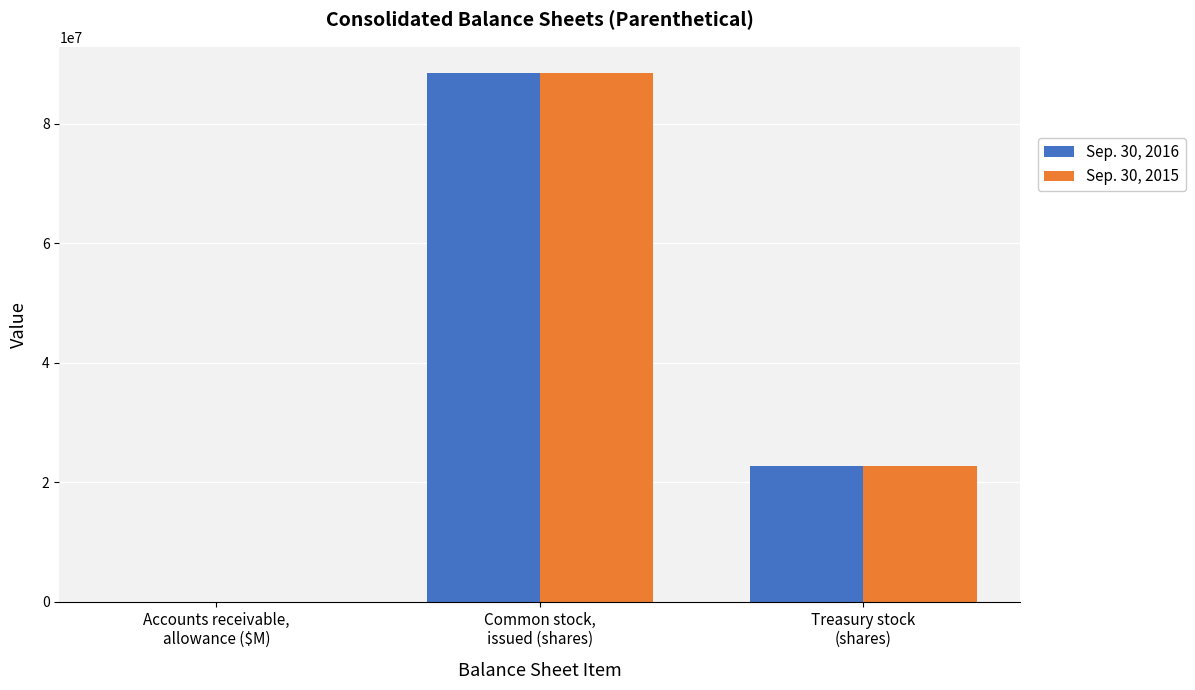

What is the maximum value for Sep. 30, 2016?

88457634.0